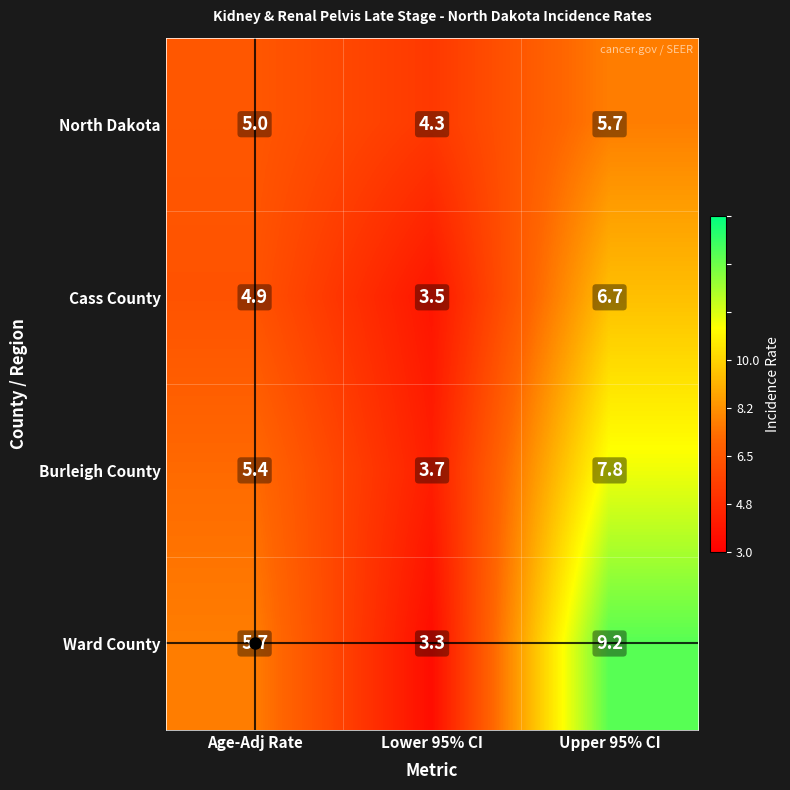

What is the difference between the maximum and minimum values in the Ward County series?

5.9